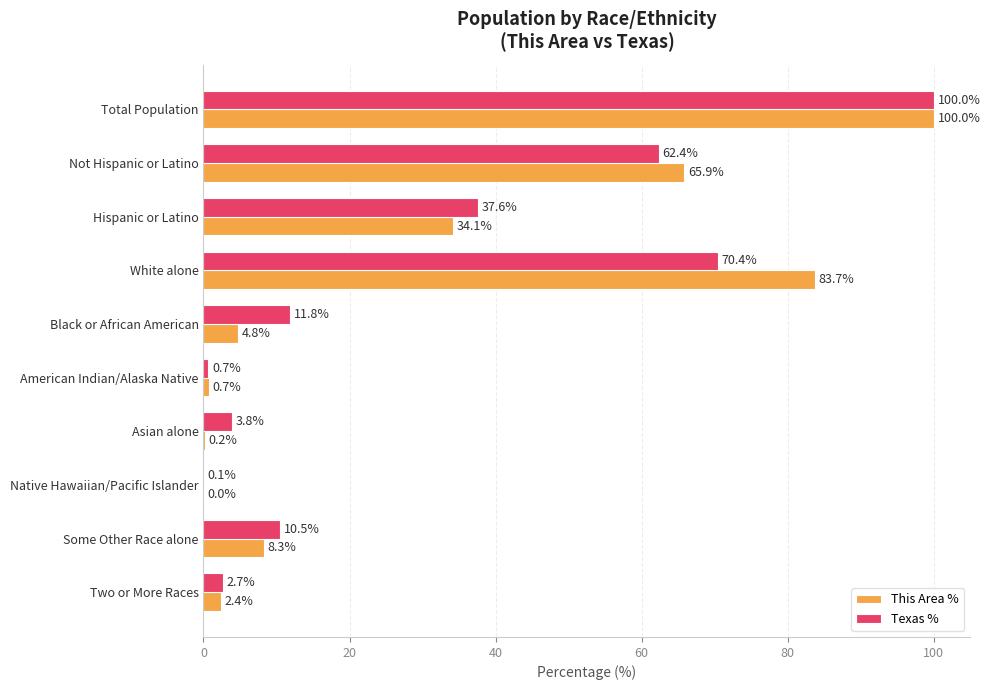

What is the greatest value displayed?

100.0